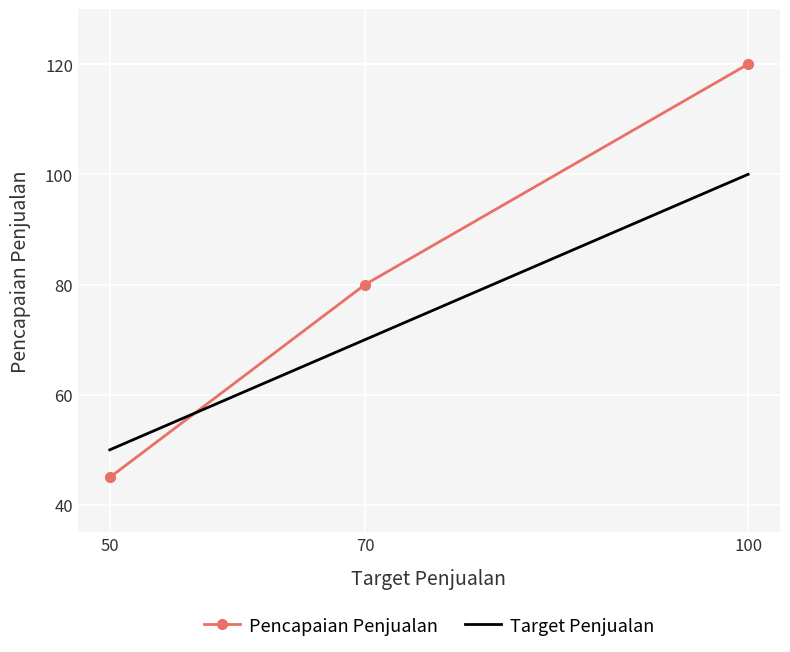

List the series in order of their peak value, highest first.

Pencapaian Penjualan, Target Penjualan